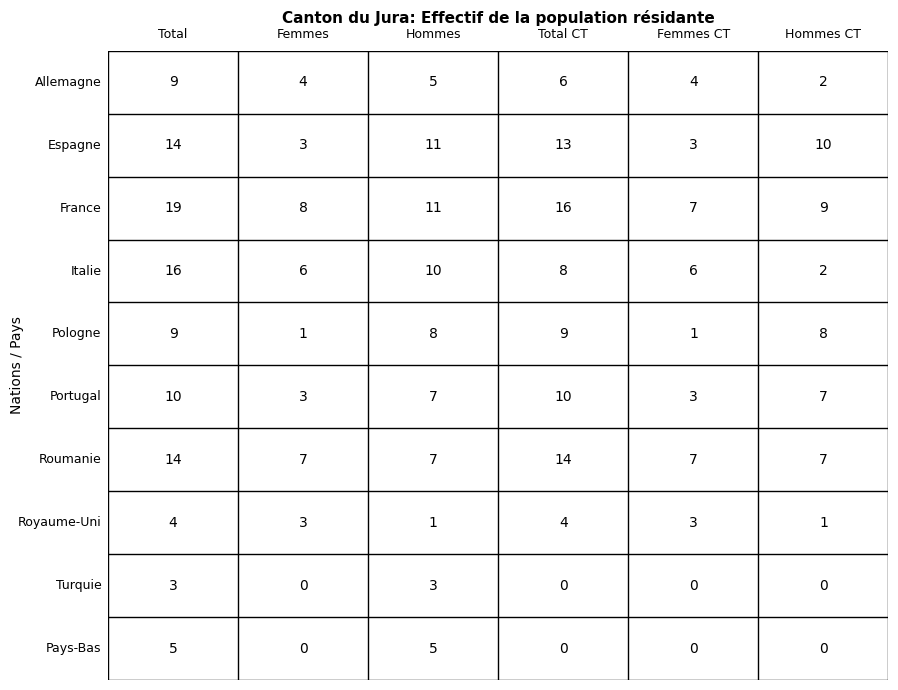

Reading left to right, extract all data points from this chart.

Allemagne: 0=9	1=4	2=5	3=6	4=4	5=2
Espagne: 0=14	1=3	2=11	3=13	4=3	5=10
France: 0=19	1=8	2=11	3=16	4=7	5=9
Italie: 0=16	1=6	2=10	3=8	4=6	5=2
Pologne: 0=9	1=1	2=8	3=9	4=1	5=8
Portugal: 0=10	1=3	2=7	3=10	4=3	5=7
Roumanie: 0=14	1=7	2=7	3=14	4=7	5=7
Royaume-Uni: 0=4	1=3	2=1	3=4	4=3	5=1
Turquie: 0=3	1=0	2=3	3=0	4=0	5=0
Pays-Bas: 0=5	1=0	2=5	3=0	4=0	5=0